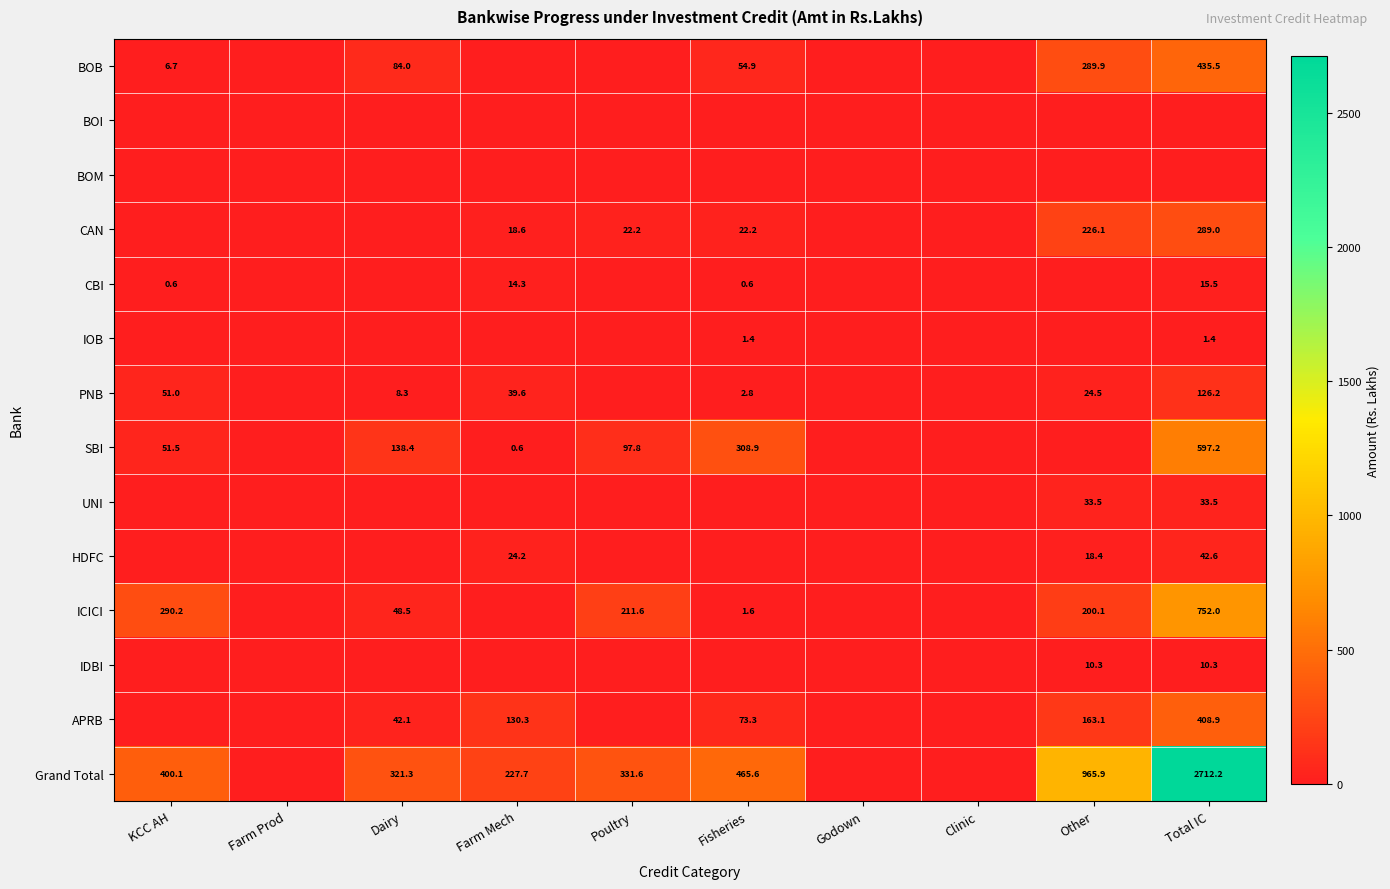

True or false: APRB has a value of 719.1 at Total IC.

False